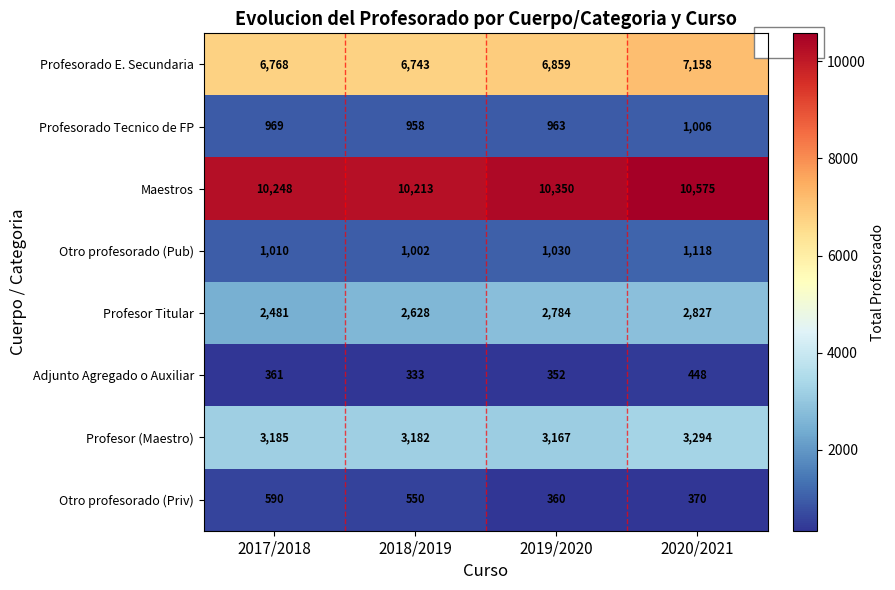

Which label corresponds to the largest value in the chart?

2020/2021